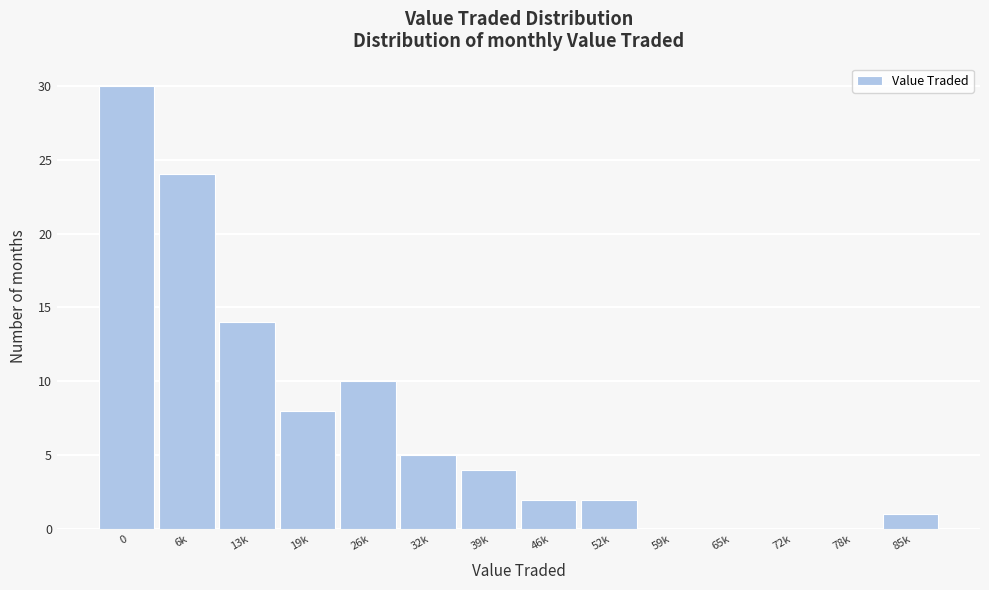

Reading left to right, list all the values displayed in this chart.

0=30	6k=24	13k=14	19k=8	26k=10	32k=5	39k=4	46k=2	52k=2	59k=0	65k=0	72k=0	78k=0	85k=1